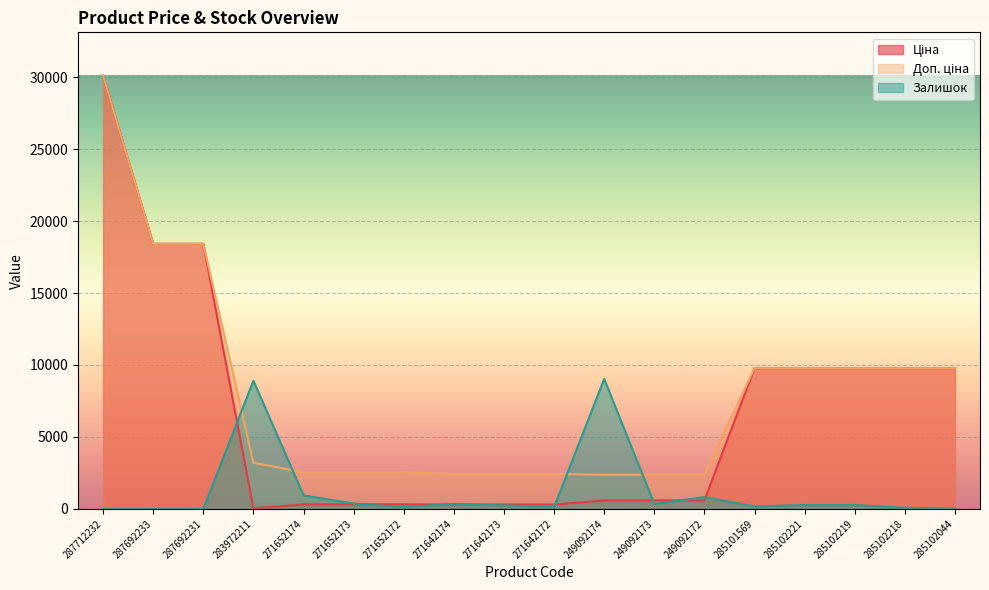

Reading left to right, list all the values displayed in this chart.

Ціна: 287712232=30102.8	287692233=18420.9	287692231=18420.9	283972211=32.0	271652174=318.3	271652173=318.3	271652172=318.3	271642174=304.1	271642173=304.1	271642172=304.1	249092174=591.6	249092173=591.6	249092172=591.6	285101569=9775.5	285102221=9775.5	285102219=9775.5	285102218=9775.5	285102044=9775.5
Доп. ціна: 287712232=30102.8	287692233=18420.9	287692231=18420.9	283972211=3205.0	271652174=2546.4	271652173=2546.4	271652172=2546.4	271642174=2432.8	271642173=2432.8	271642172=2432.8	249092174=2366.5	249092173=2366.5	249092172=2366.5	285101569=9775.5	285102221=9775.5	285102219=9775.5	285102218=9775.5	285102044=9775.5
Залишок: 287712232=0.0	287692233=0.0	287692231=0.0	283972211=8907.1	271652174=940.2	271652173=371.1	271652172=123.7	271642174=346.4	271642173=247.4	271642172=123.7	249092174=9030.8	249092173=346.4	249092172=816.5	285101569=173.2	285102221=272.2	285102219=272.2	285102218=74.2	285102044=24.7